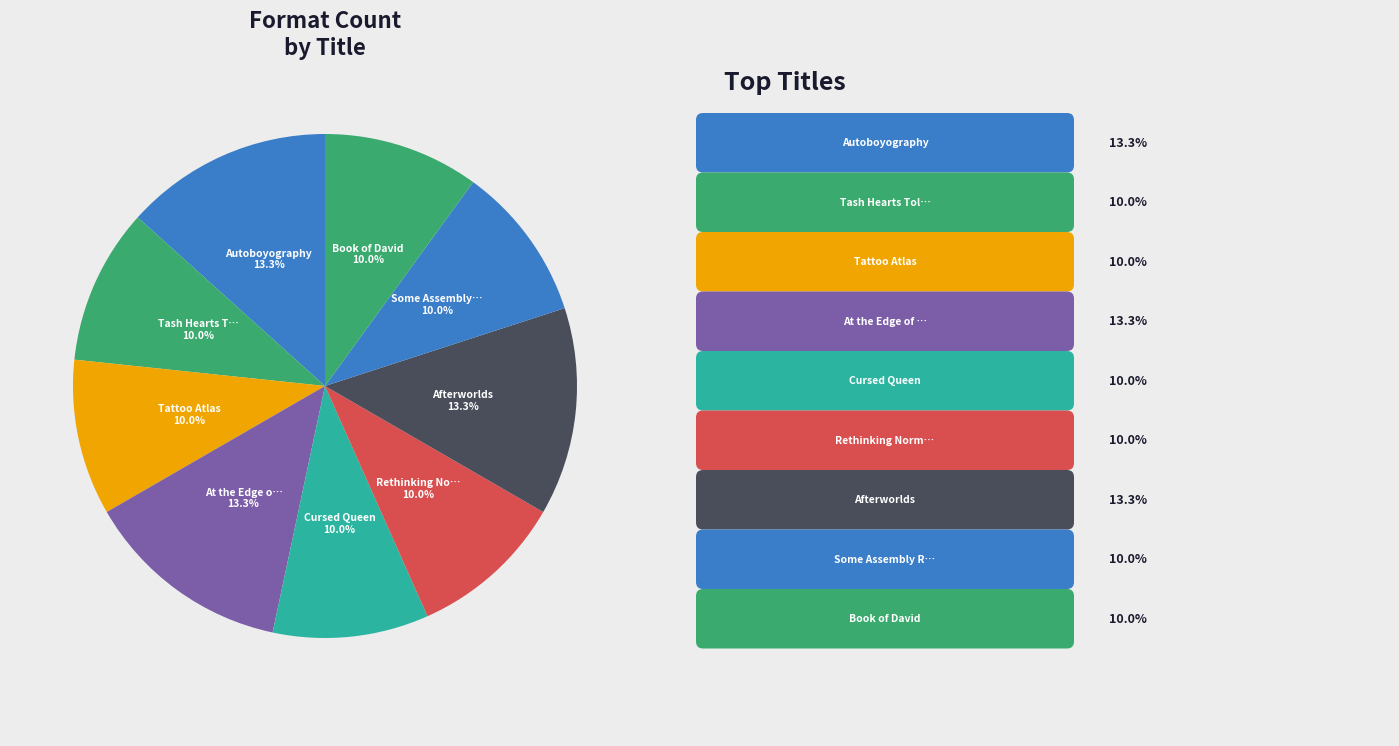

Count the number of slices in the pie.

9